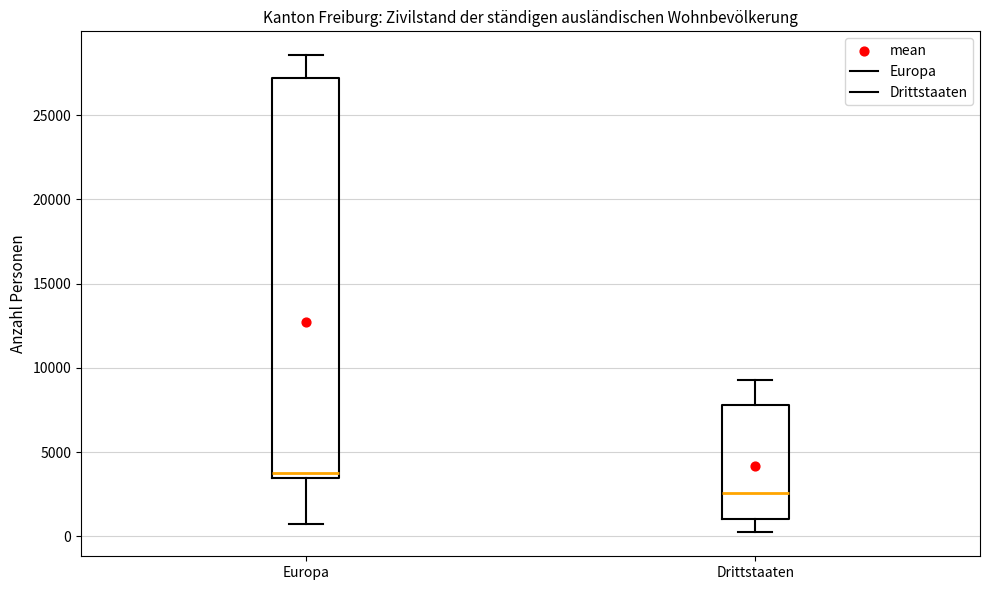

Reading left to right, transcribe this box plot: for each box, give where its median line is, the range the box spans, and where its two whiskers end, as read against the y-axis. The values are not printed on the chart, so give them approximately, as read against the axis.

Europa: median 4000, box 3500 to 27000, whiskers 1000 to 28500
Drittstaaten: median 2500, box 1000 to 8000, whiskers 0 to 9500